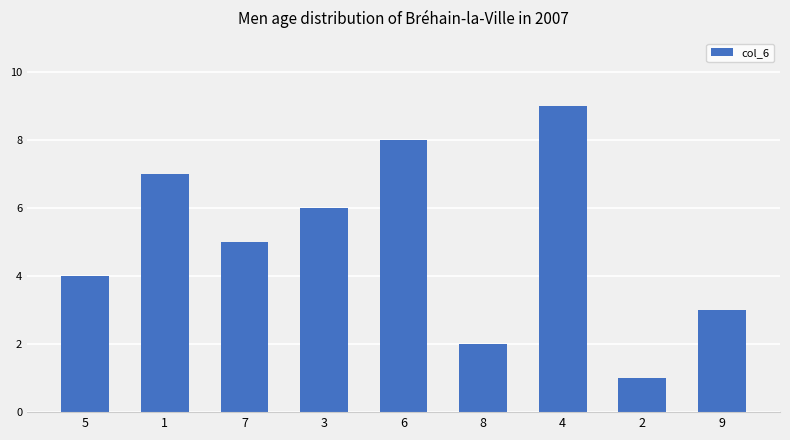

What is the sum of the values at 5 and 3?

10